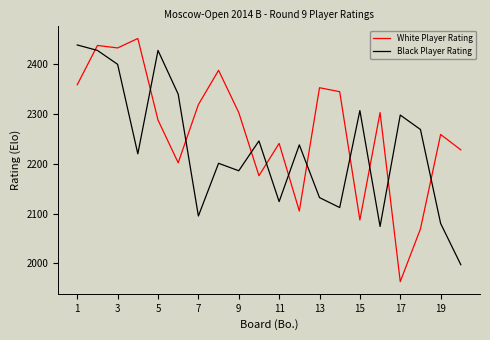

How many times do Black Player Rating and White Player Rating cross each other?

11